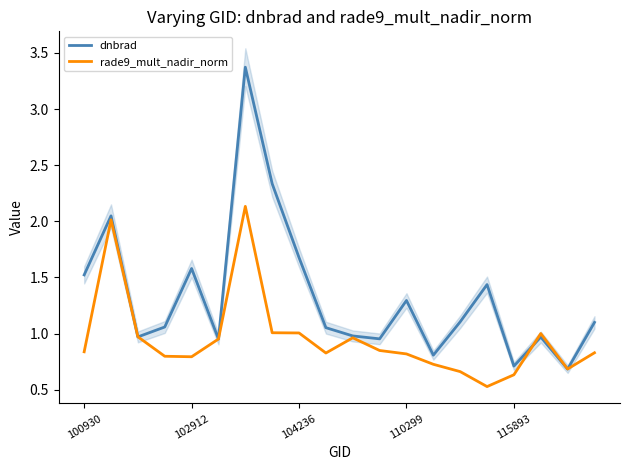

In rade9_mult_nadir_norm, how many points are lower than both neighbors (excluding endpoints)?

4